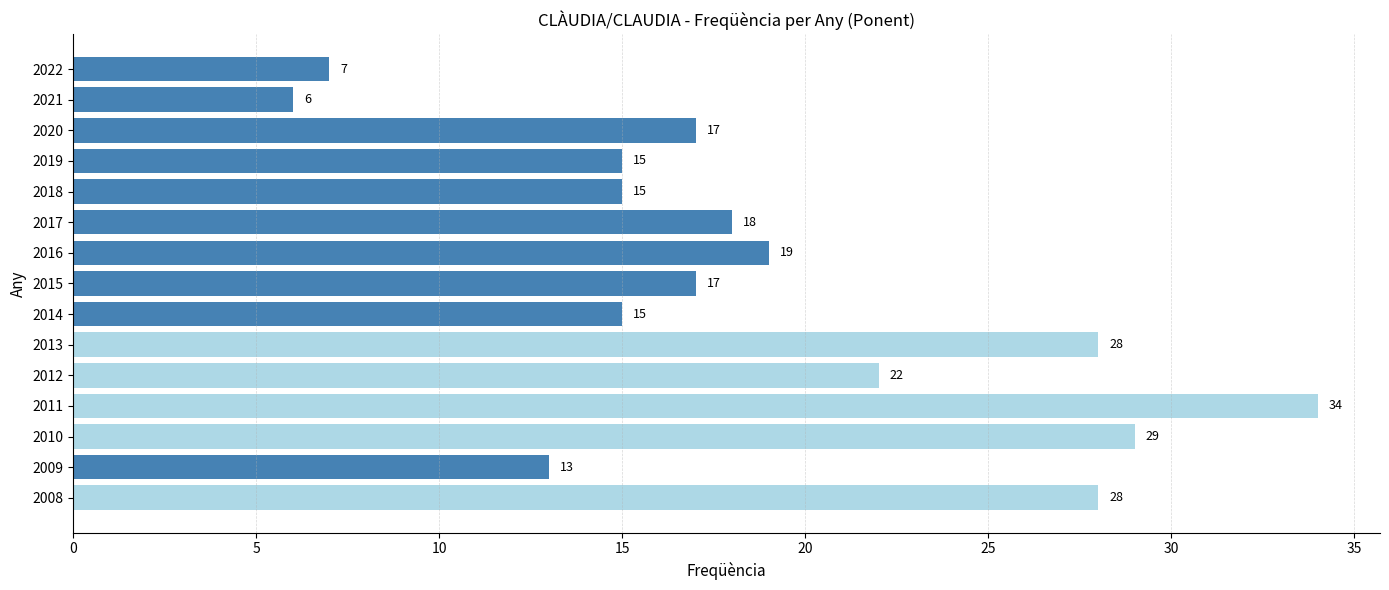

What is the change in value from 2015 to 2010?

+12